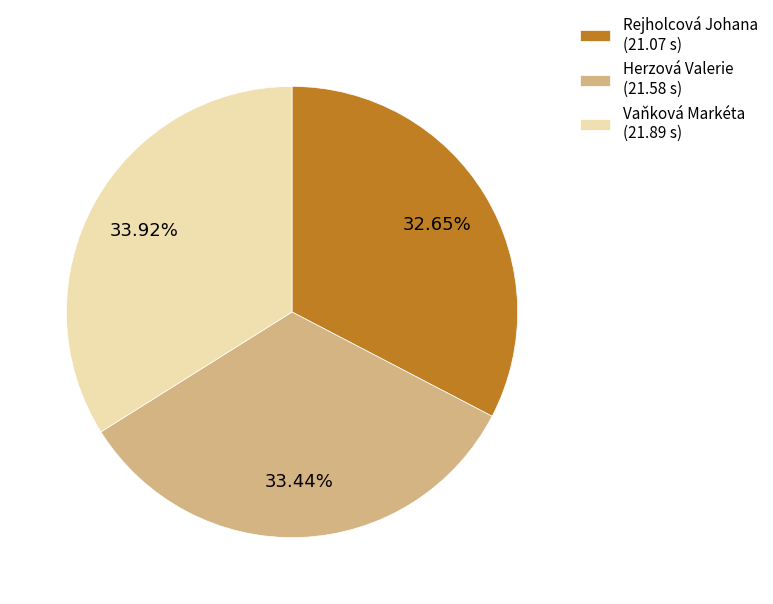

To the nearest percent, what is the difference between the largest and smallest slice percentages?

1%